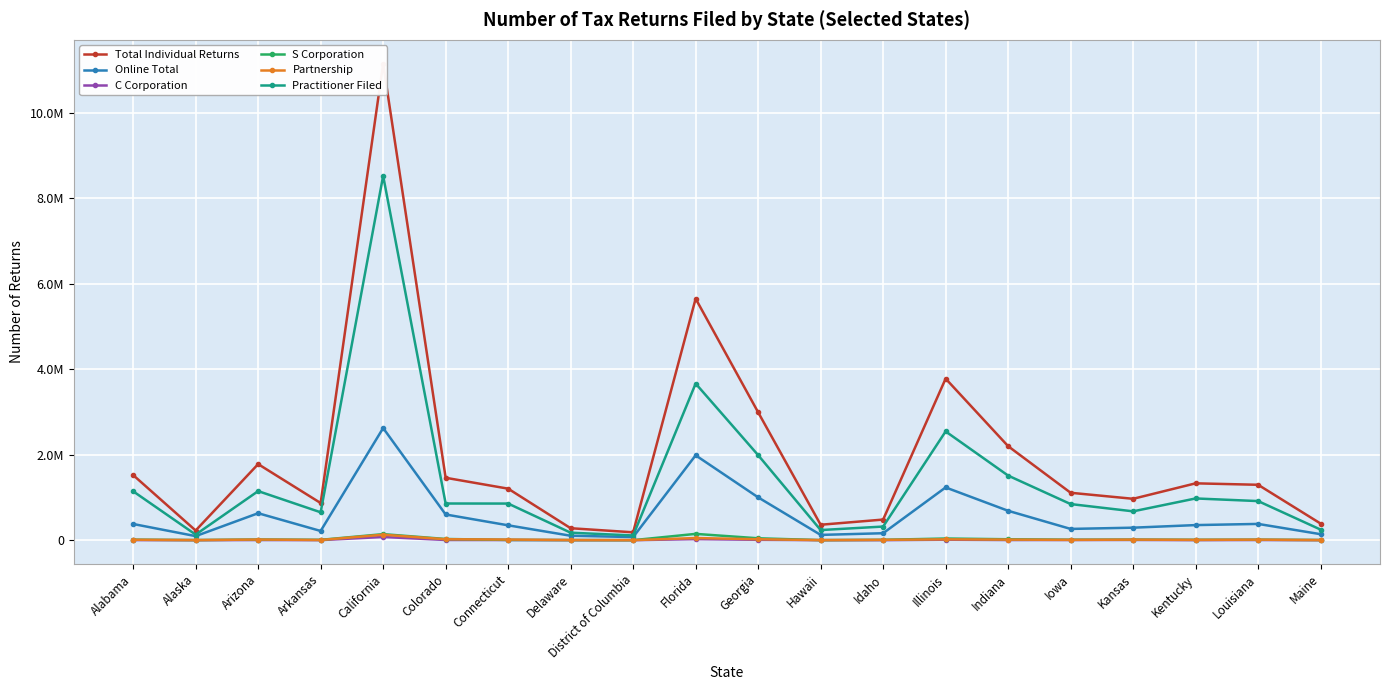

Which series has the largest total across all categories?

Total Individual Returns